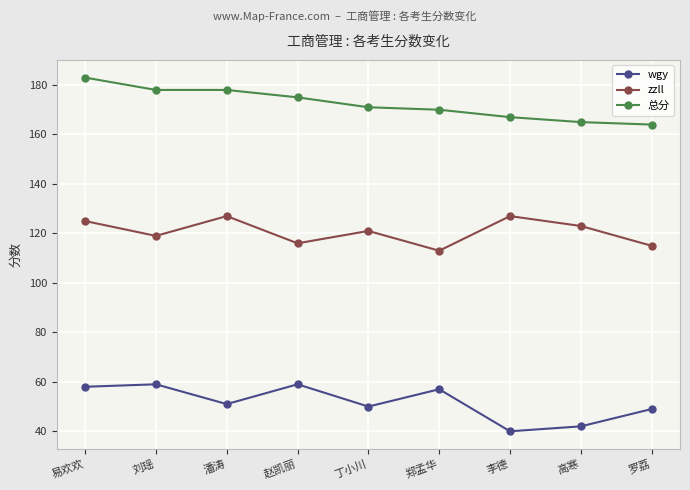

At which category does zzll reach its first local valley?

刘瑶